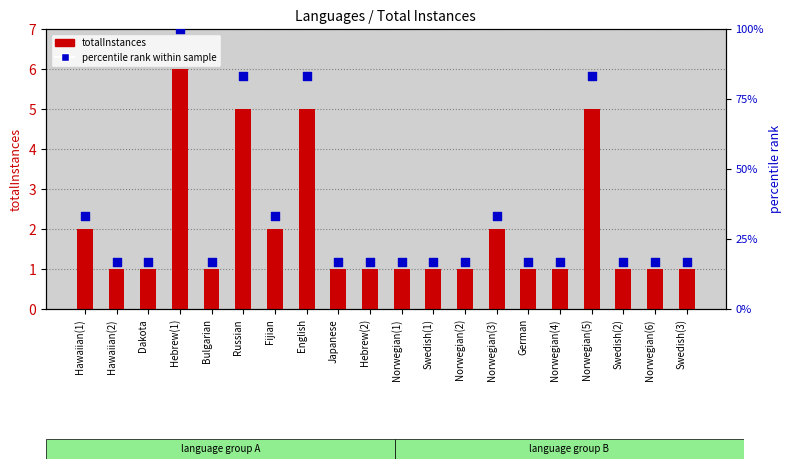

Which series has the widest spread of Y values?

percentile rank within sample